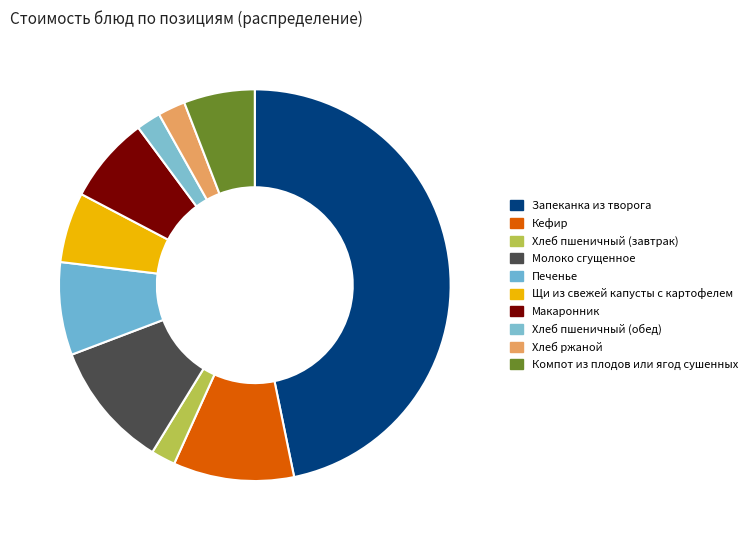

Rank the categories by value from lowest to highest.

Хлеб пшеничный (завтрак), Хлеб пшеничный (обед), Хлеб ржаной, Щи из свежей капусты с картофелем, Компот из плодов или ягод сушенных, Макаронник, Печенье, Кефир, Молоко сгущенное, Запеканка из творога